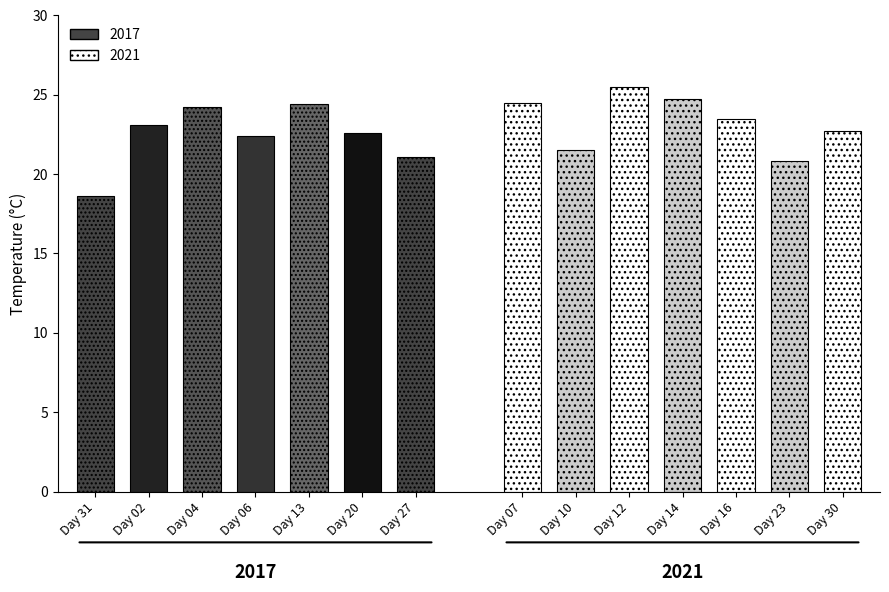

Reading right to left, what are all the values shown in this chart?

2017: 27=21.1	20=22.6	13=24.4	06=22.4	04=24.2	02=23.1	31=18.6
2021: 27=22.7	20=20.8	13=23.5	06=24.7	04=25.5	02=21.5	31=24.5